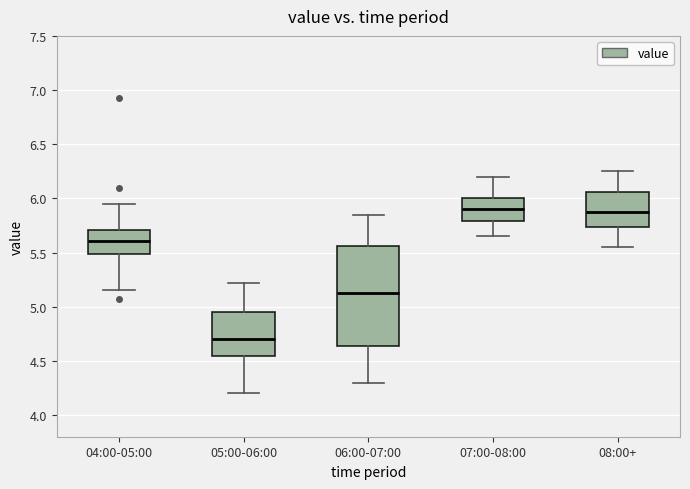

Reading left to right, transcribe this box plot: for each box, give where its median line is, the range the box spans, and where its two whiskers end, as read against the y-axis. The values are not printed on the chart, so give them approximately, as read against the axis.

04:00-05:00: median 5.60, box 5.50 to 5.70, whiskers 5.15 to 5.95
05:00-06:00: median 4.70, box 4.55 to 4.95, whiskers 4.20 to 5.20
06:00-07:00: median 5.15, box 4.65 to 5.55, whiskers 4.30 to 5.85
07:00-08:00: median 5.90, box 5.80 to 6.00, whiskers 5.65 to 6.20
08:00+: median 5.90, box 5.75 to 6.05, whiskers 5.55 to 6.25